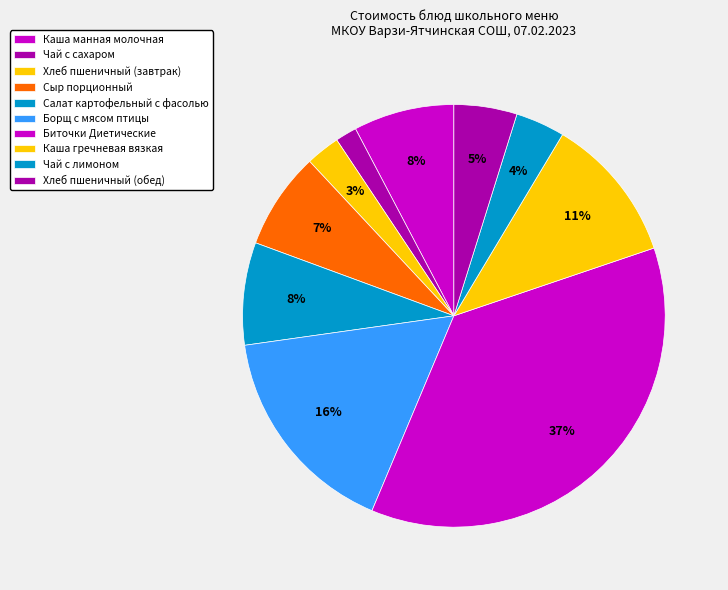

How many slices are in this pie chart?

10